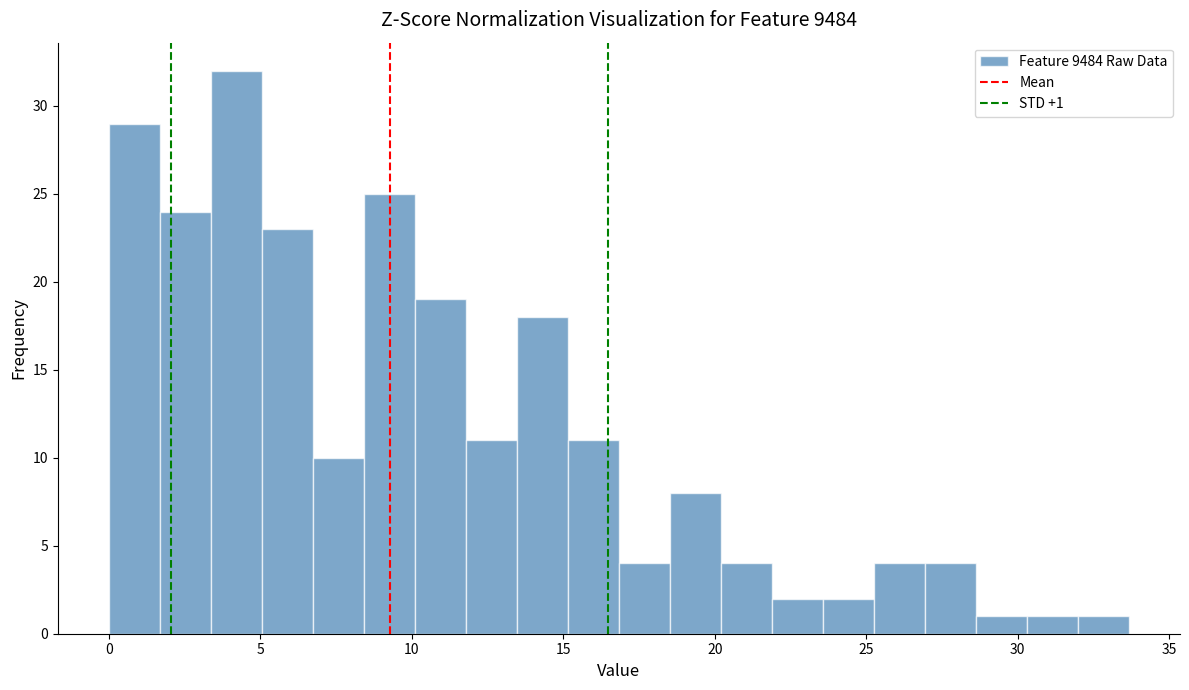

Around what value on the x-axis is the tallest bar? Give the approximate position of its centre, as read against the axis.

4.0